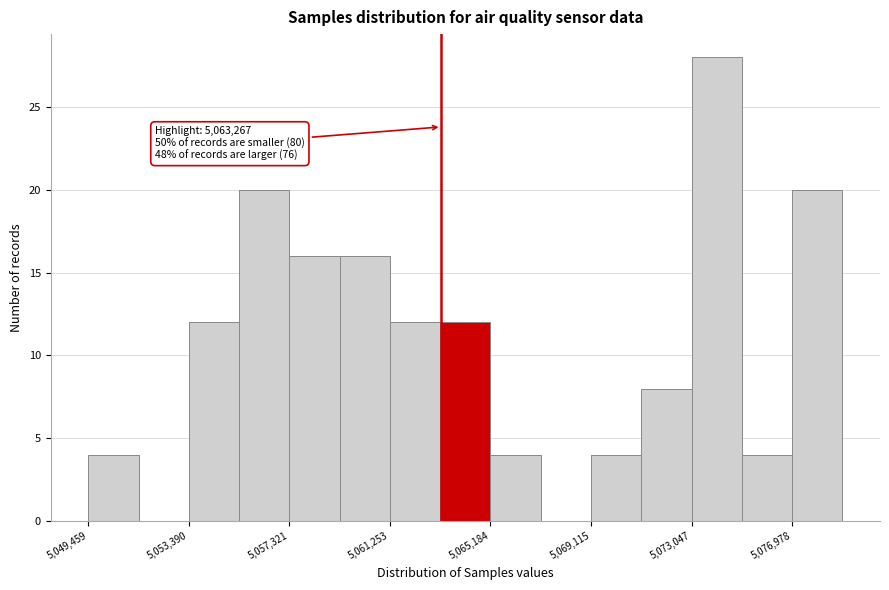

Read against the x-axis, roughly where is the centre of the tallest bar?

5074000